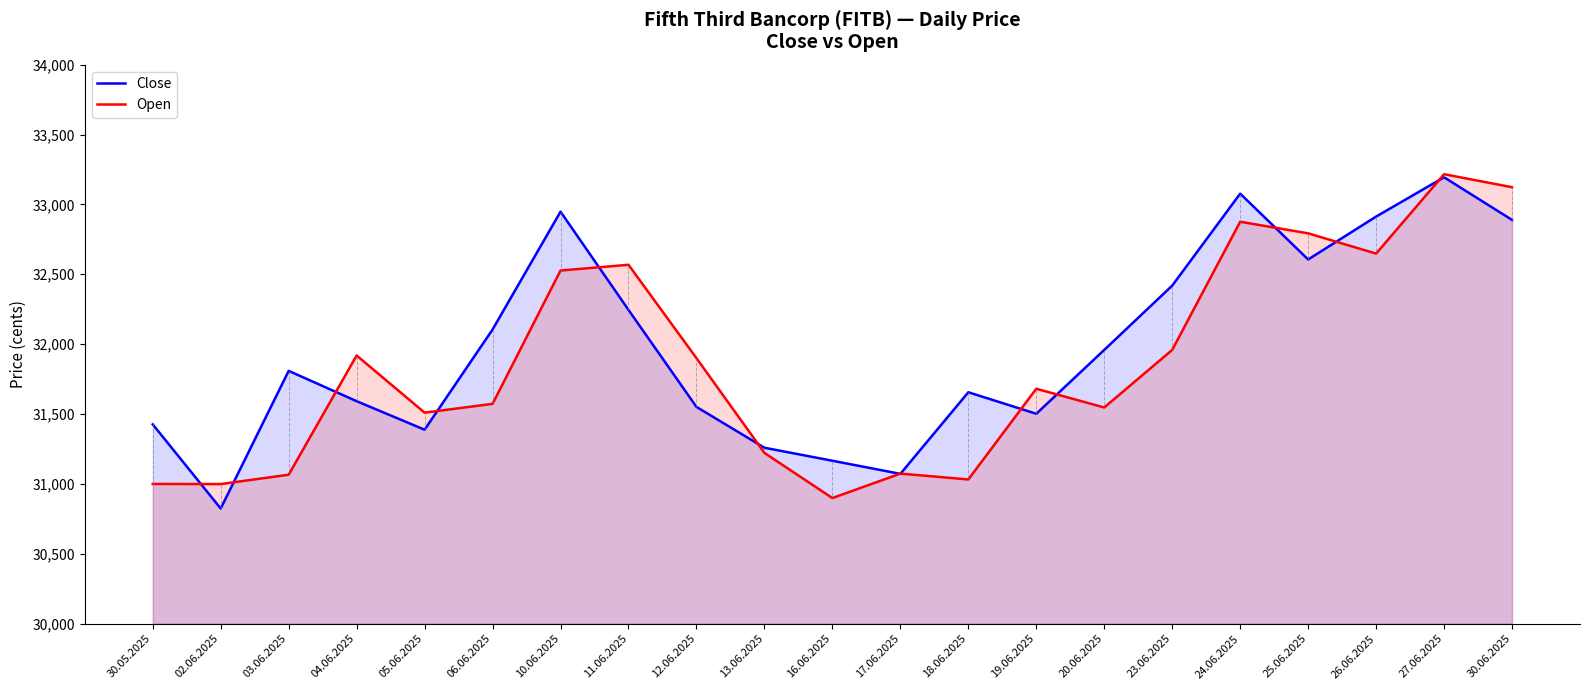

True or false: Open and Close cross at least once.

True